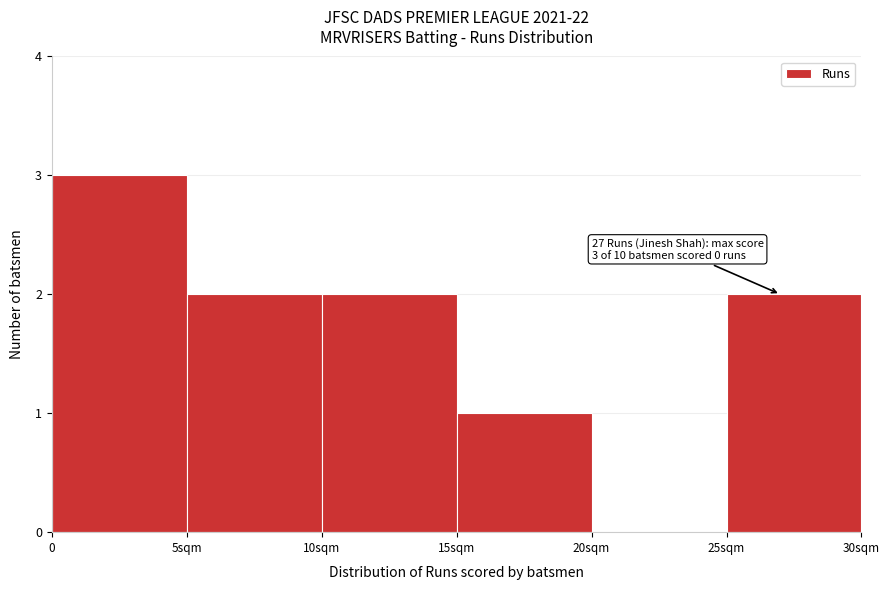

Reading left to right, what are all the values shown in this chart?

0=3	5sqm=2	10sqm=2	15sqm=1	20sqm=0	25sqm=2